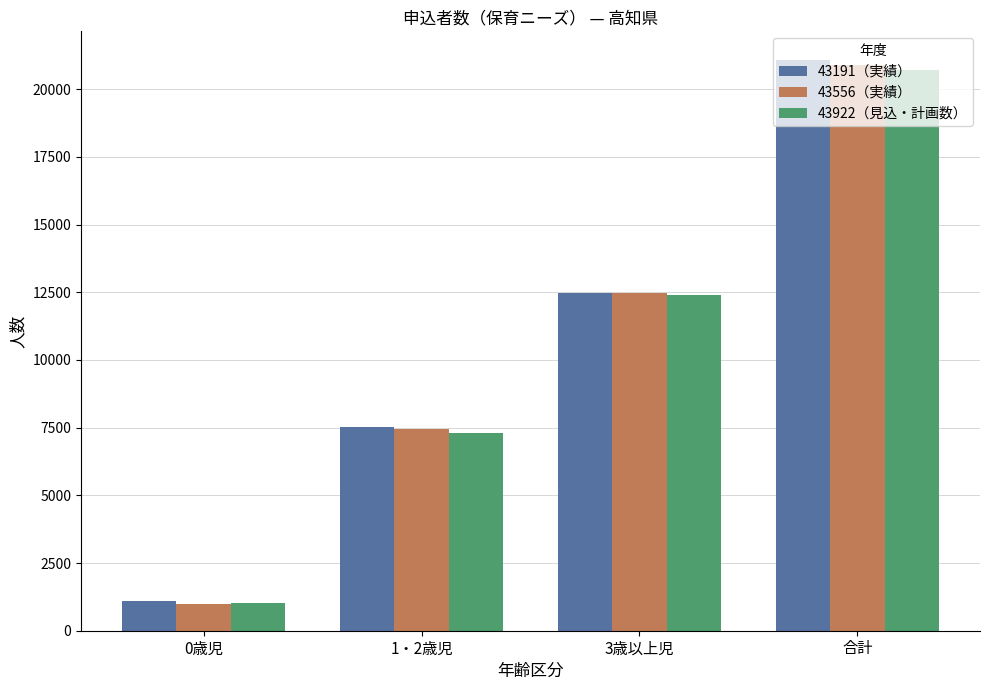

Rank the categories by 43191（実績） value from highest to lowest.

合計, 3歳以上児, 1・2歳児, 0歳児